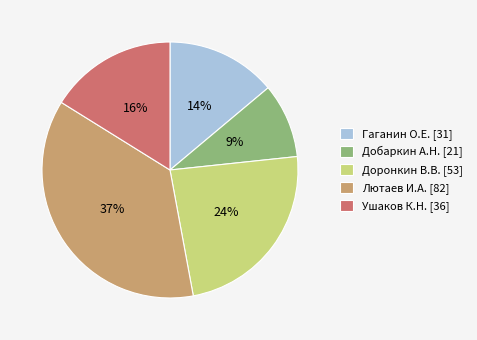

Which has a higher value, Гаганин О.Е. [31] or Лютаев И.А. [82]?

Лютаев И.А. [82]